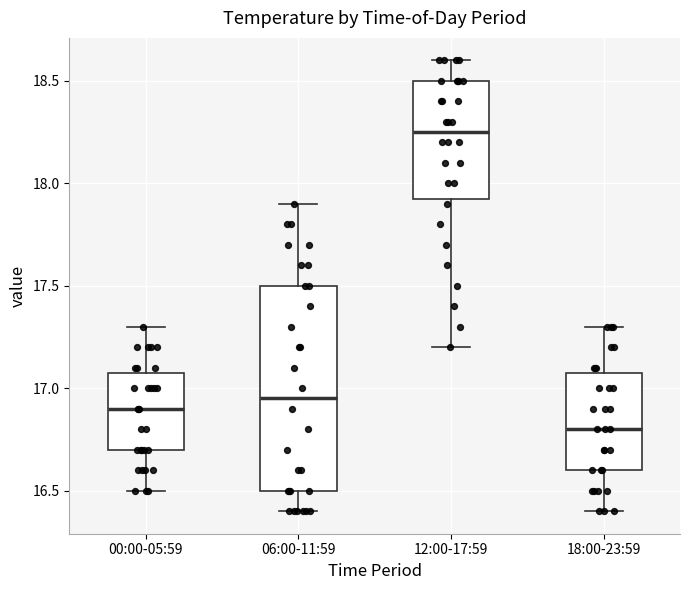

Which box has the lowest median line?

18:00-23:59